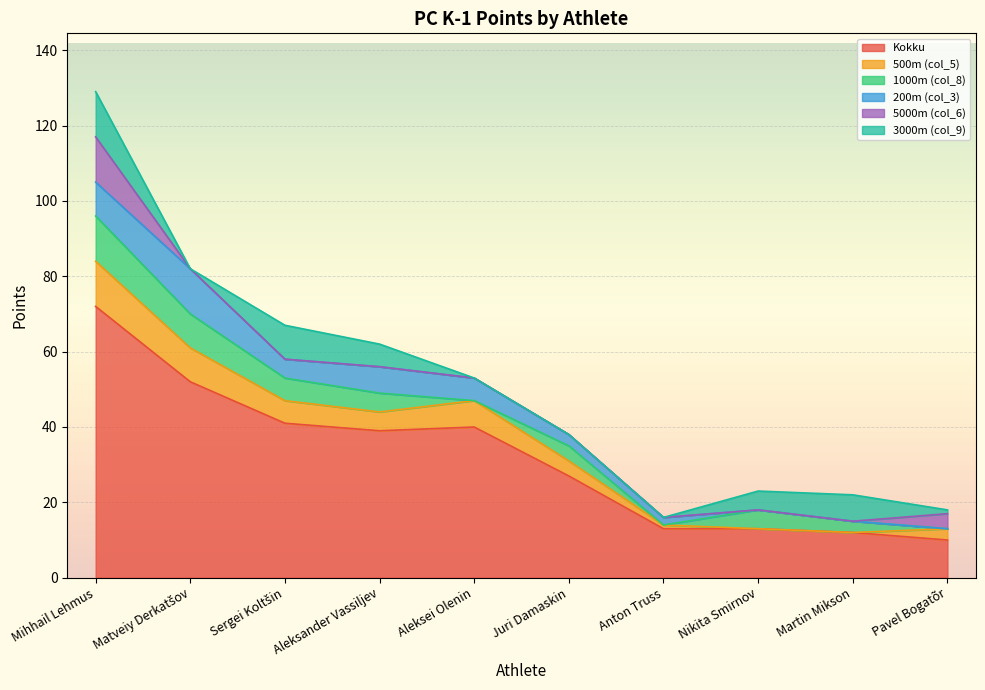

Is the value of 1000m (col_8) at Matveiy Derkatšov greater than the value of 5000m (col_6) at Pavel Bogatõr?

Yes